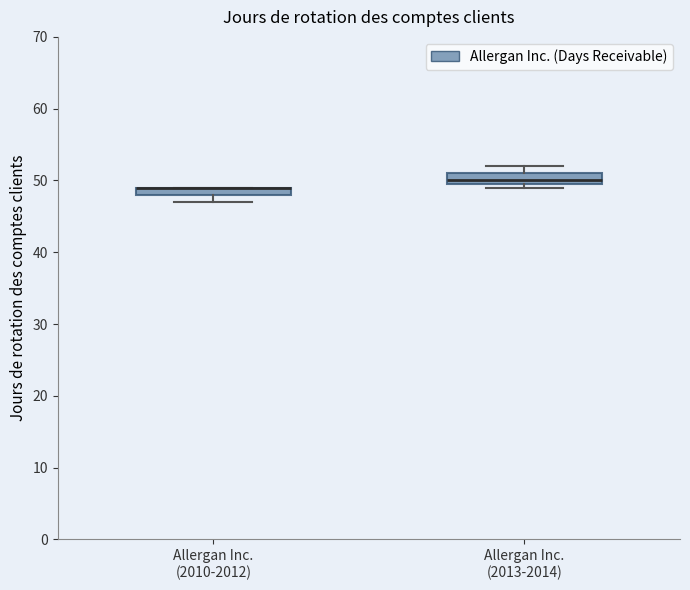

Where is the lower edge of the box for Allergan Inc. (2013-2014) on the y-axis? The values are not printed on the chart, so give them approximately, as read against the axis.

50